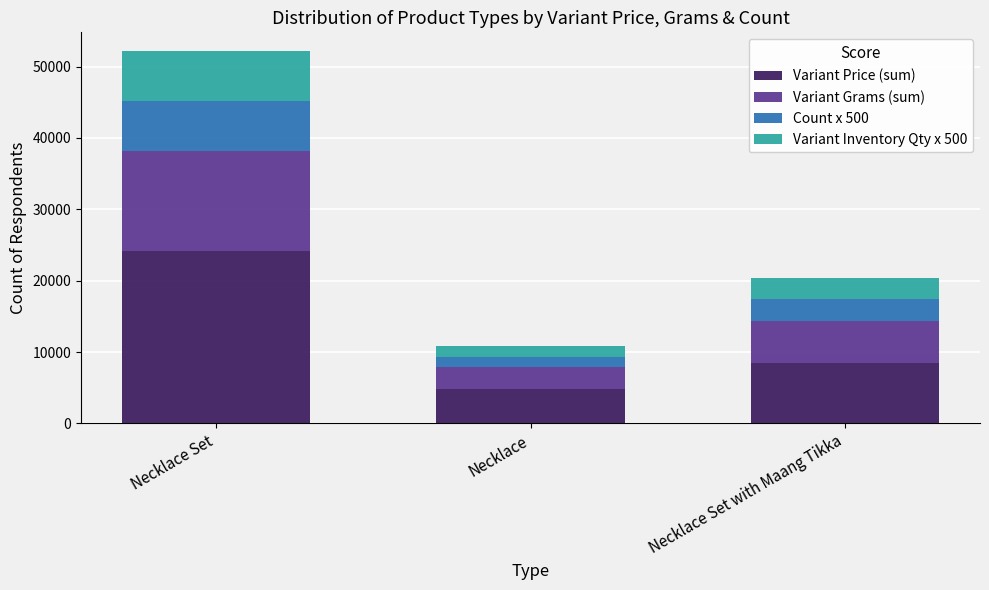

Does the chart contain stacked bars?

Yes